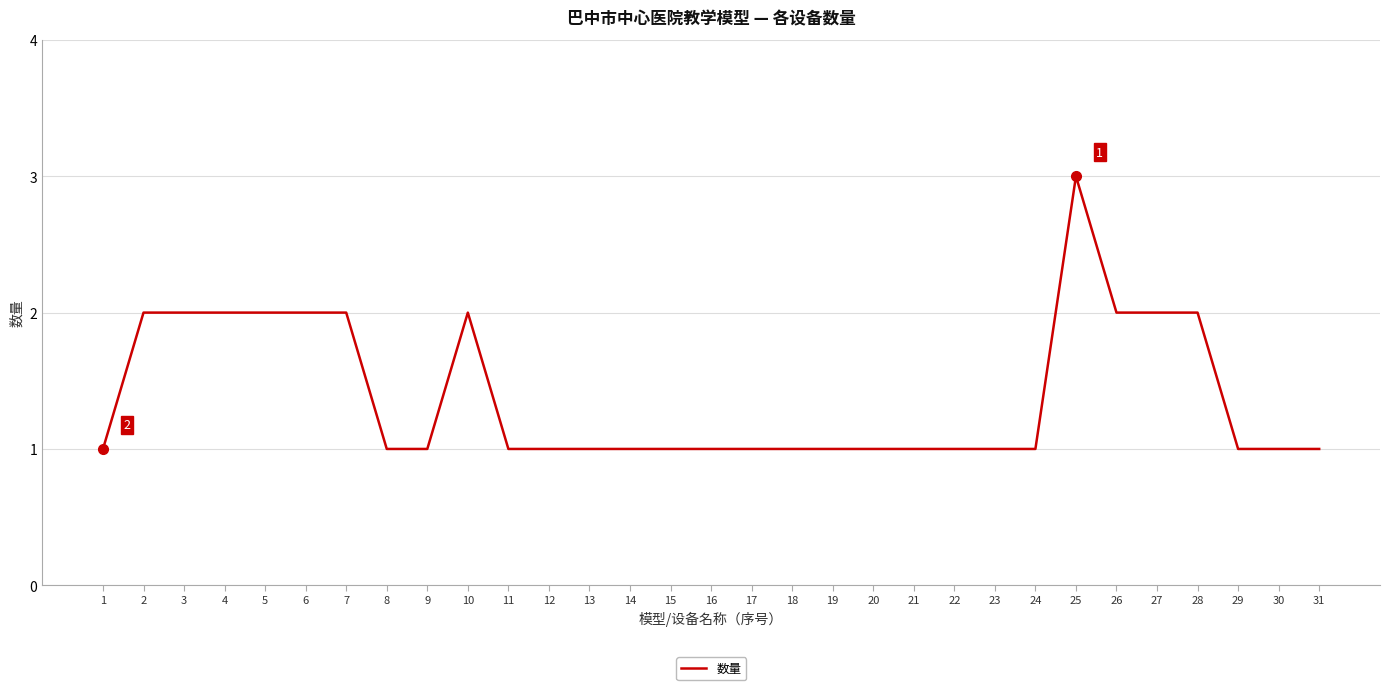

Is it true that the value at 19 is 1?

True